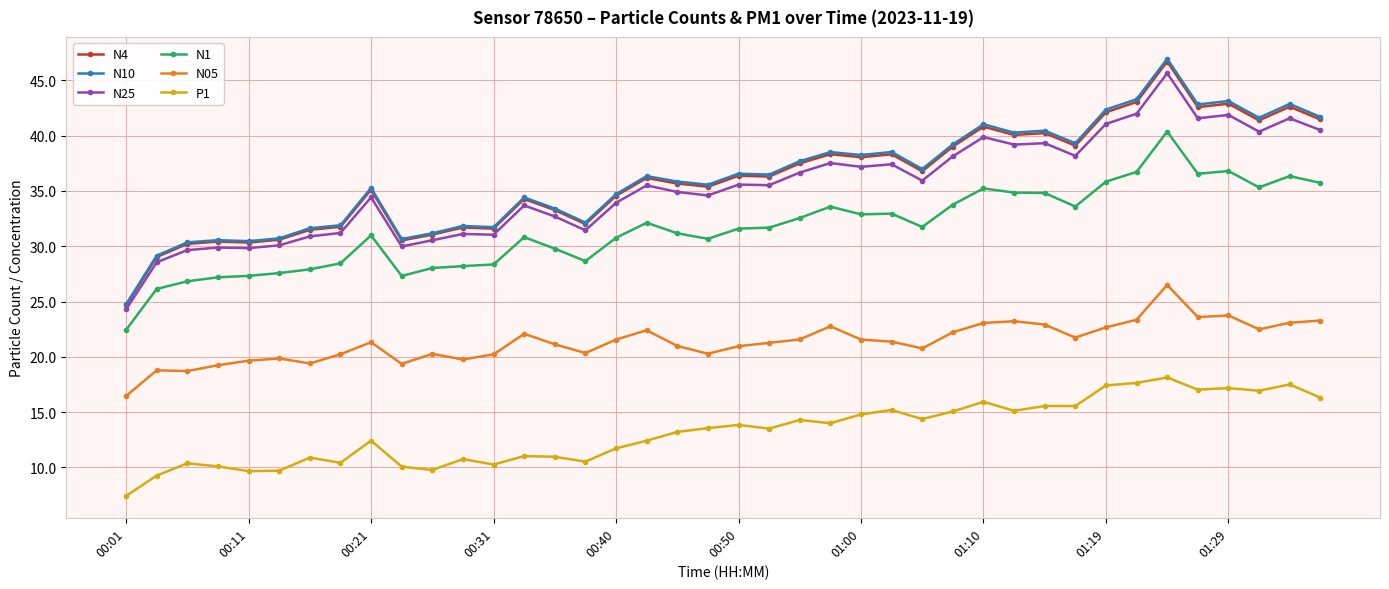

What is the highest value of the N1 series?

40.4